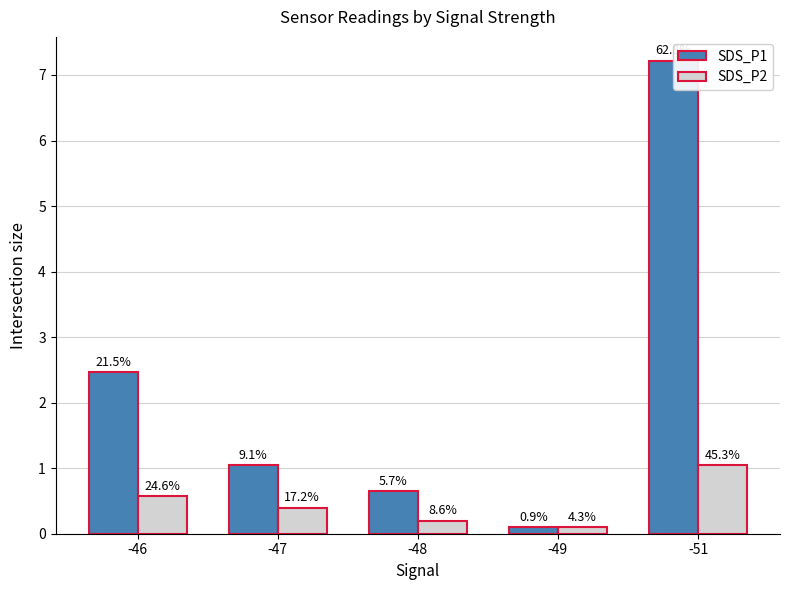

What is the total value across all series at -49?

0.2